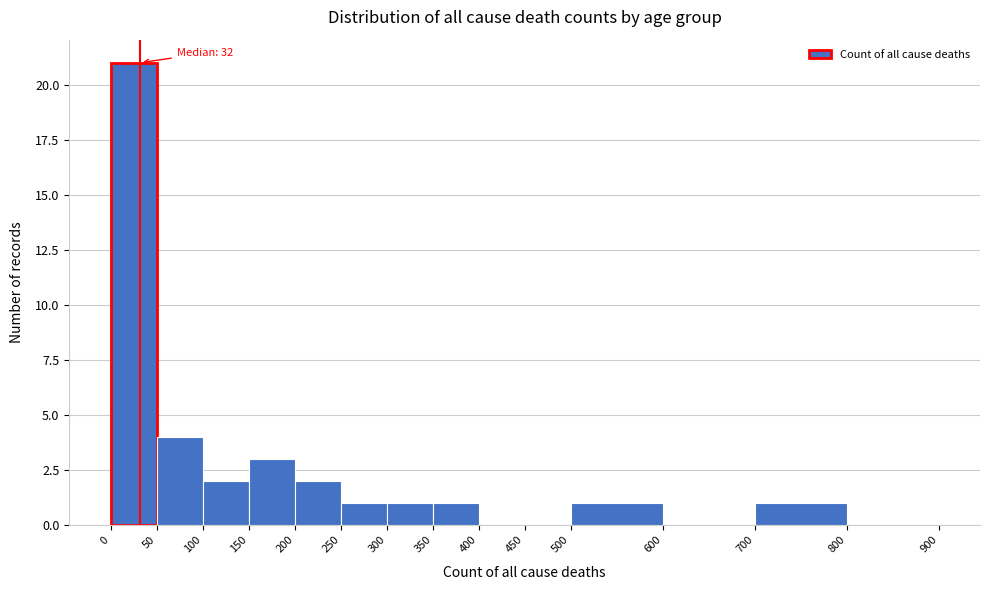

Over which range of the x-axis is the bar tallest?

0 to 50